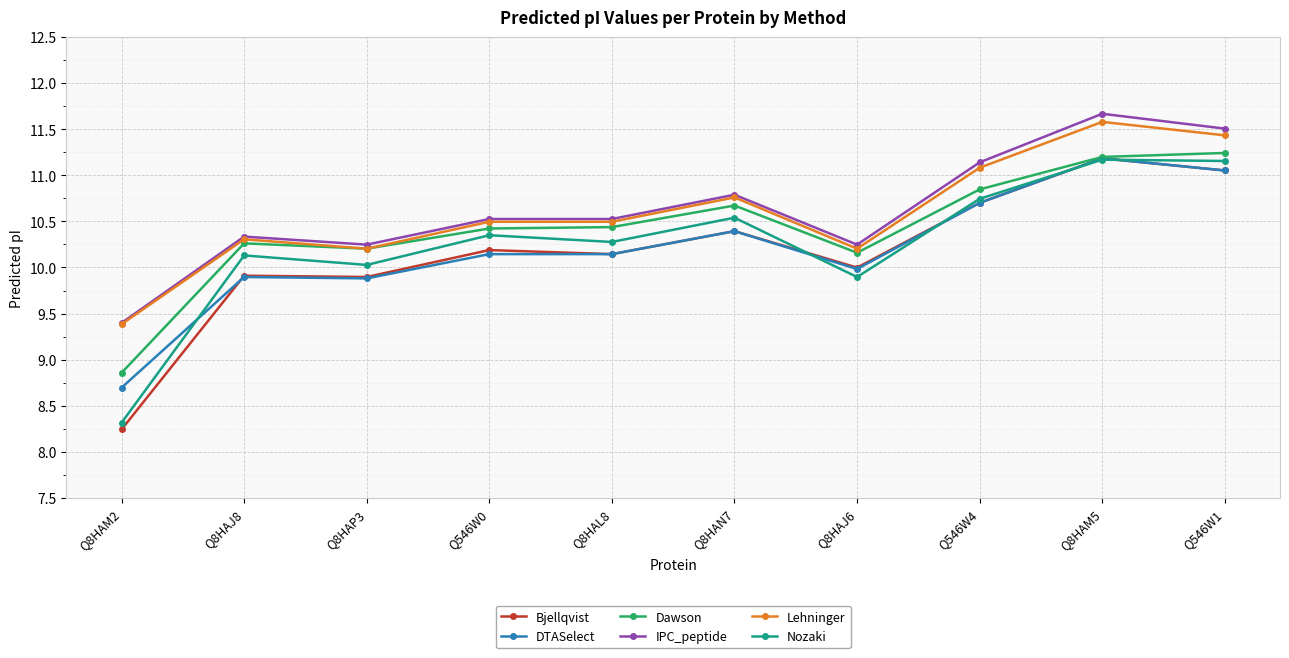

At which category does Lehninger reach its first local valley?

Q8HAP3